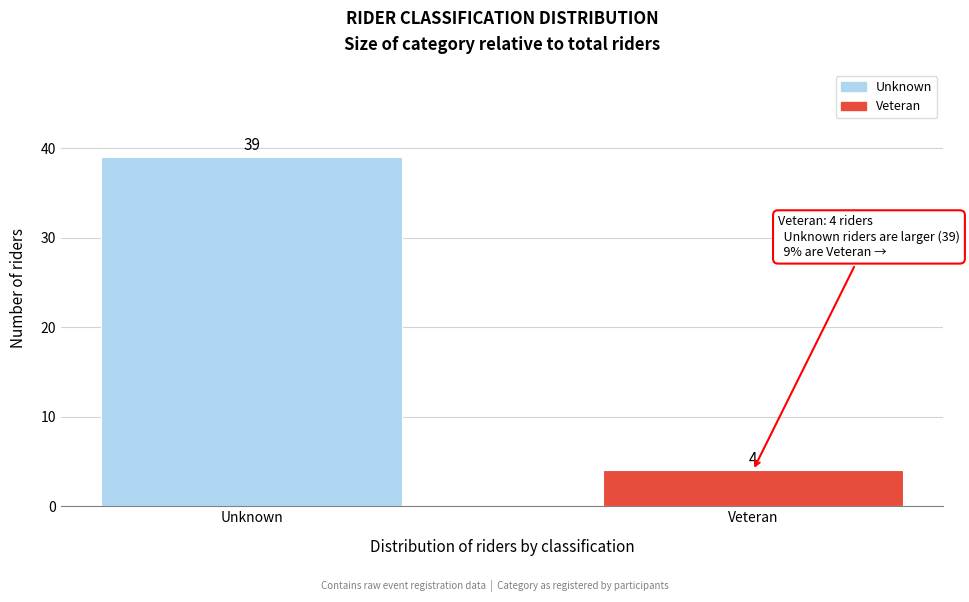

Reading left to right, extract all data points from this chart.

Unknown=39	Veteran=4